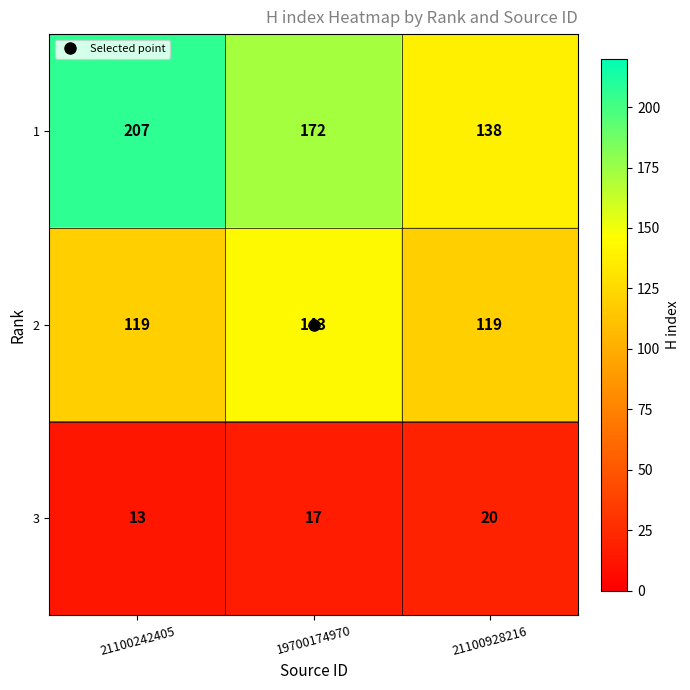

List the series in order of their peak value, lowest first.

3, 2, 1